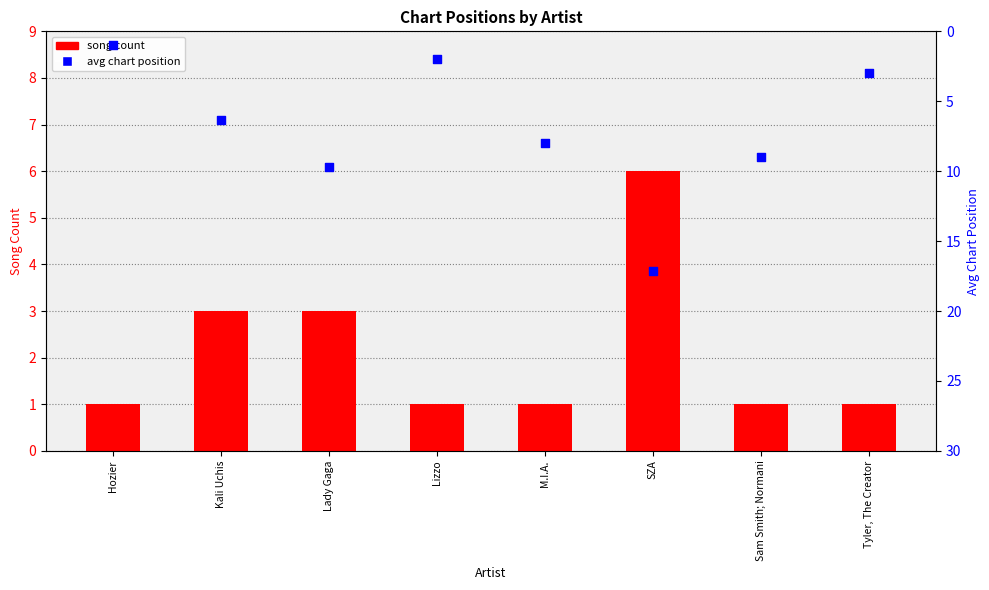

What are all the series names shown in the legend?

song count, avg chart position